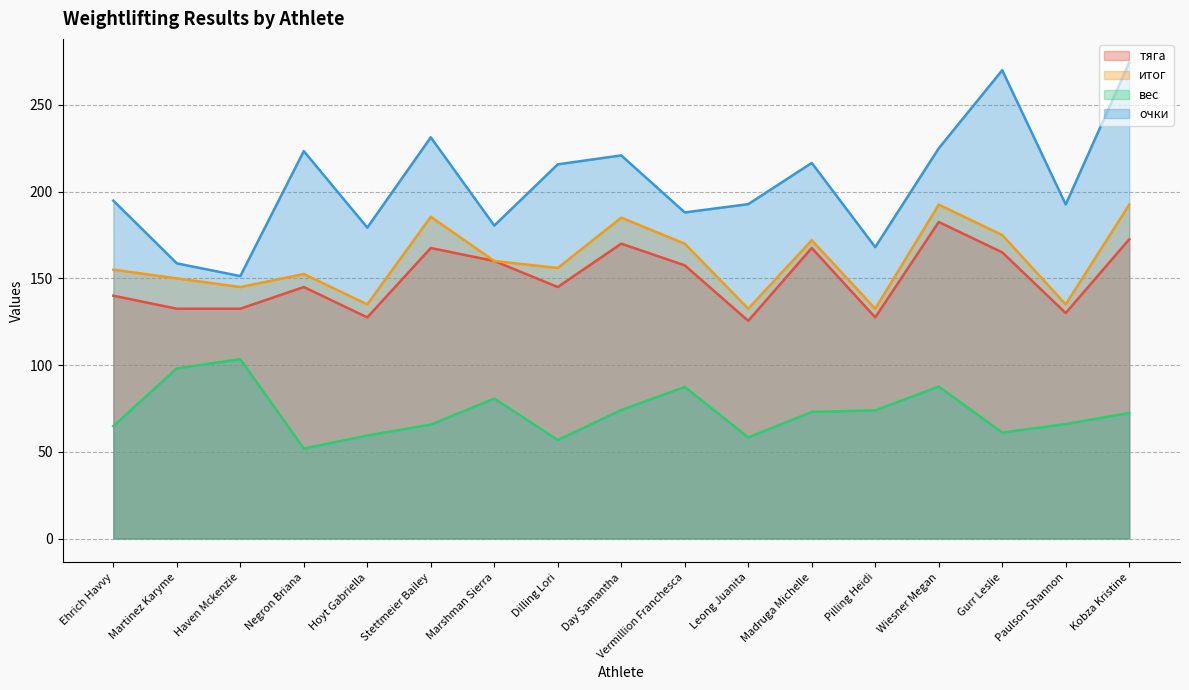

Reading left to right, extract all data points from this chart.

тяга: 140.0	132.5	132.5	145.0	127.5	167.5	160.0	145.0	170.0	157.5	125.5	167.5	127.5	182.5	165.0	130.0	172.5
итог: 155.0	150.0	145.0	152.5	135.0	185.5	160.0	156.0	185.0	170.0	132.5	172.0	132.5	192.5	175.0	135.0	192.5
вес: 64.8	98.1	103.4	51.9	59.4	65.7	80.7	56.8	74.1	87.4	58.3	73.0	73.9	87.6	61.1	66.0	72.4
очки: 194.8	158.6	151.3	223.4	179.2	231.3	180.4	215.7	220.9	188.0	192.8	216.6	168.0	224.9	270.0	192.6	274.3